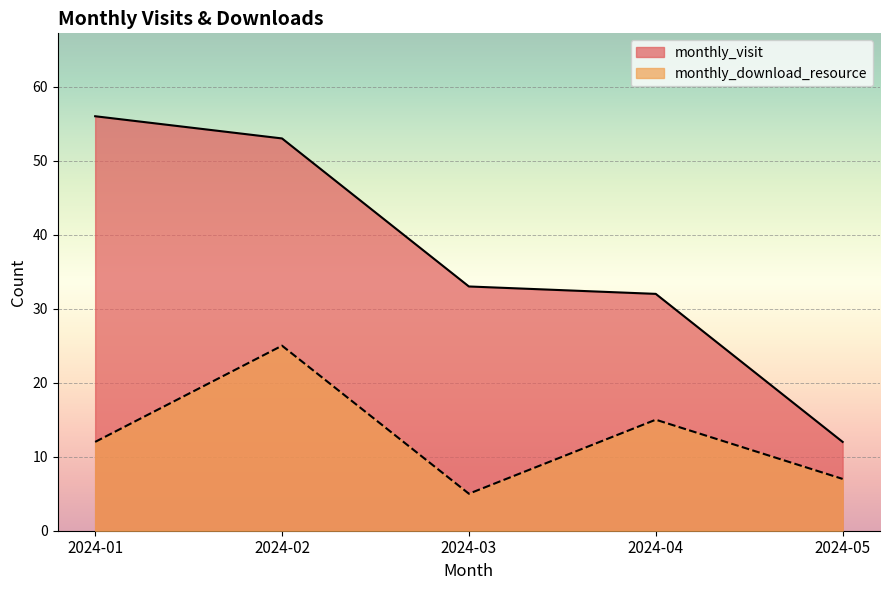

Reading right to left, list all the values displayed in this chart.

monthly_visit: 12	32	33	53	56
monthly_download_resource: 7	15	5	25	12